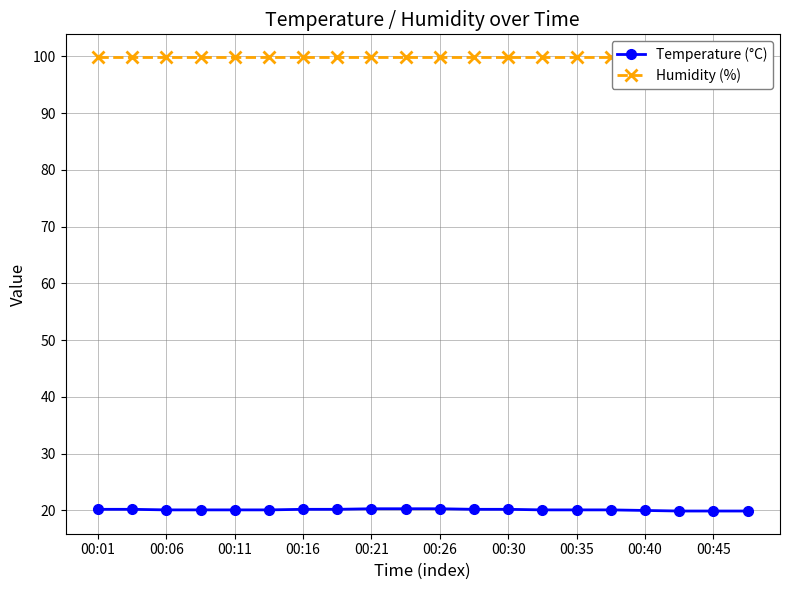

Reading left to right, transcribe all the data shown in this chart.

Temperature (°C): 20.2	20.2	20.1	20.1	20.1	20.1	20.2	20.2	20.3	20.3	20.3	20.2	20.2	20.1	20.1	20.1	20.0	19.9	19.9	19.9
Humidity (%): 99.9	99.9	99.9	99.9	99.9	99.9	99.9	99.9	99.9	99.9	99.9	99.9	99.9	99.9	99.9	99.9	99.9	99.9	99.9	99.9